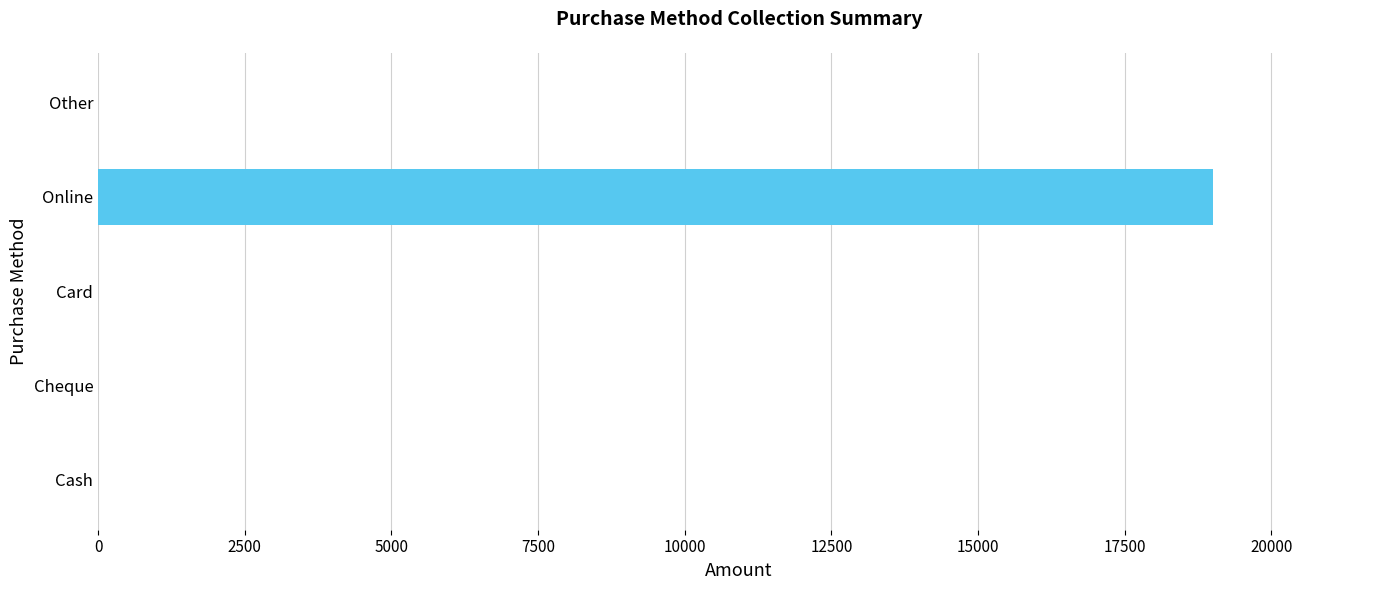

What is the sum of all values?

19000